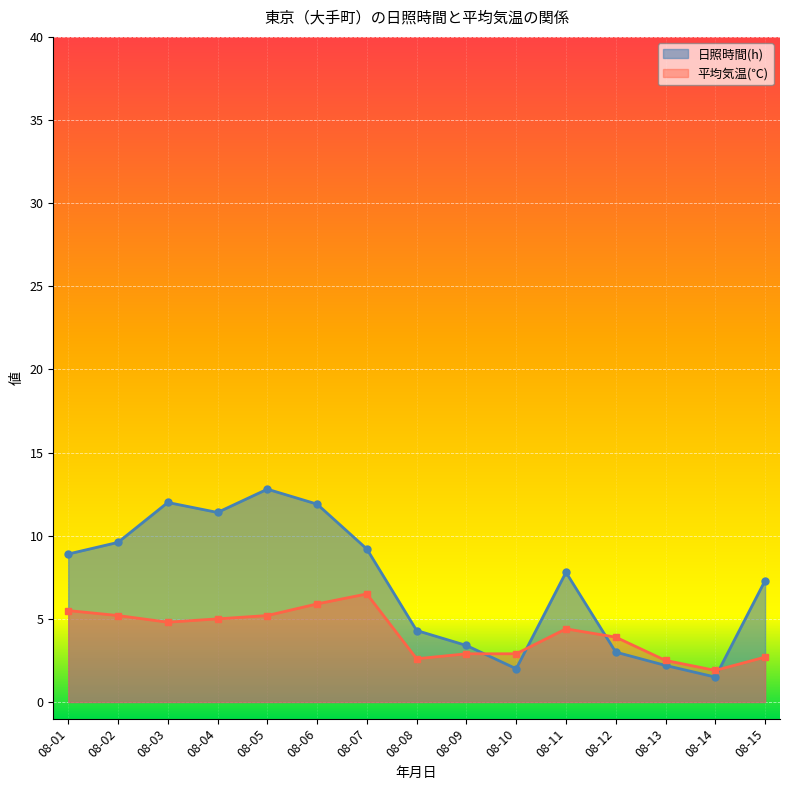

At which category is the sum across all series the highest?

08-05